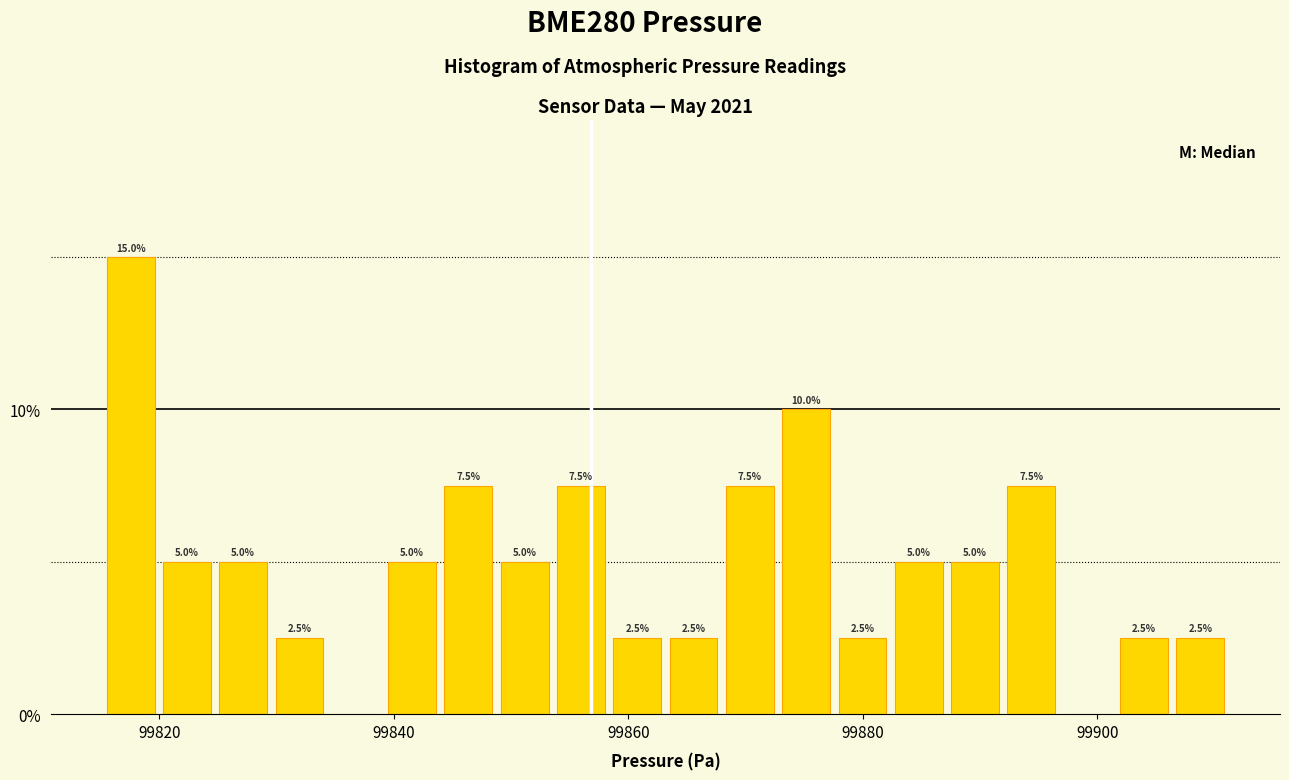

Read against the x-axis, roughly where is the centre of the tallest bar?

99818